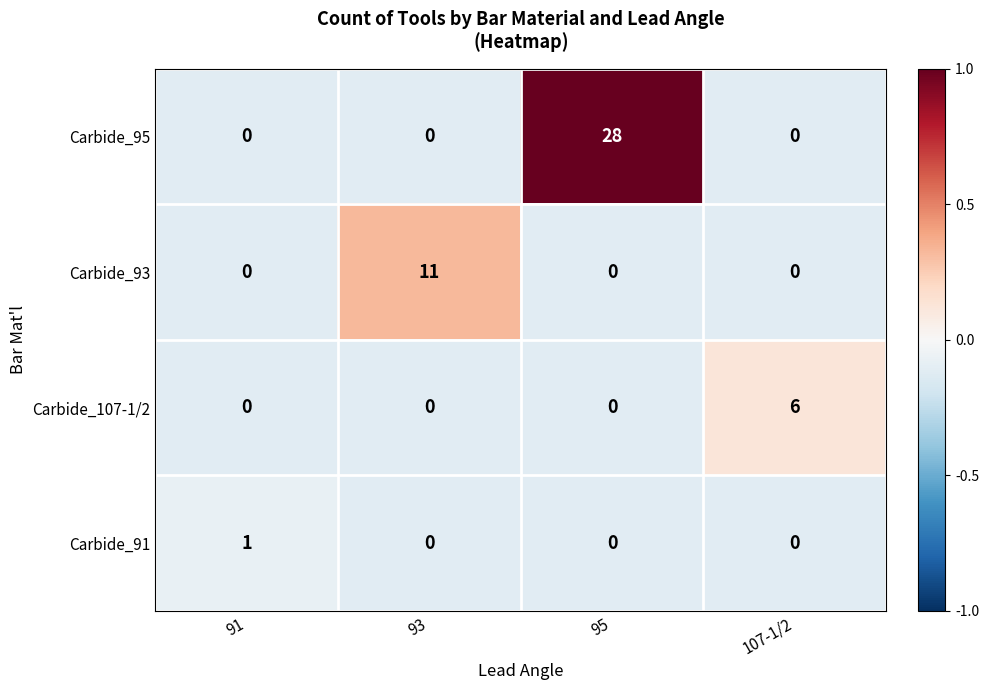

At which label does Carbide_93 reach its peak?

93